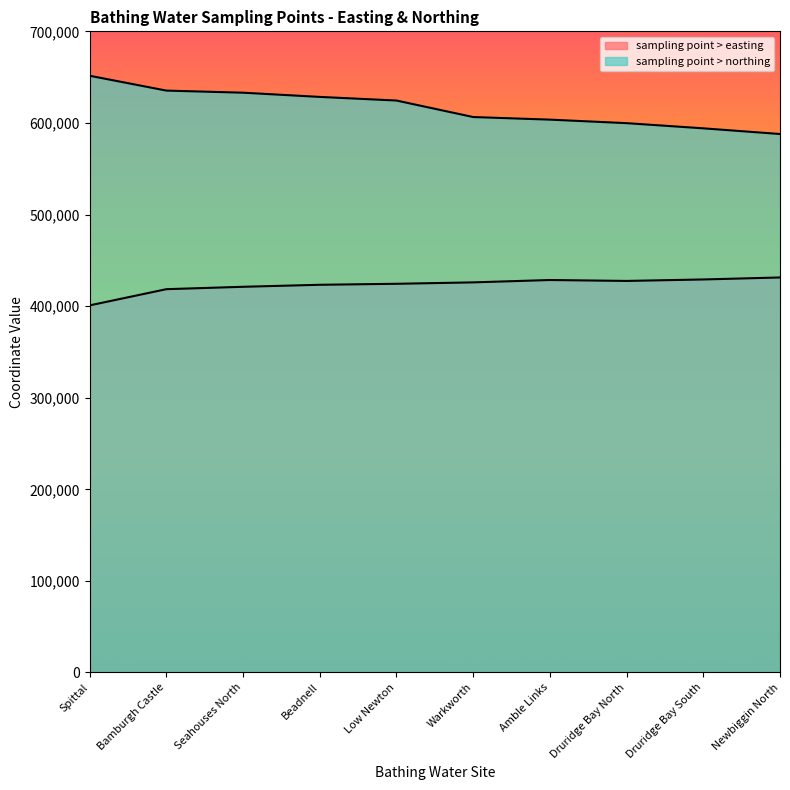

Reading left to right, extract all data points from this chart.

sampling point > easting: Spittal=400800	Bamburgh Castle=418500	Seahouses North=421100	Beadnell=423300	Low Newton=424380	Warkworth=425920	Amble Links=428500	Druridge Bay North=427500	Druridge Bay South=429100	Newbiggin North=431280
sampling point > northing: Spittal=651500	Bamburgh Castle=635300	Seahouses North=633000	Beadnell=628400	Low Newton=624450	Warkworth=606429	Amble Links=603600	Druridge Bay North=599750	Druridge Bay South=594100	Newbiggin North=587900